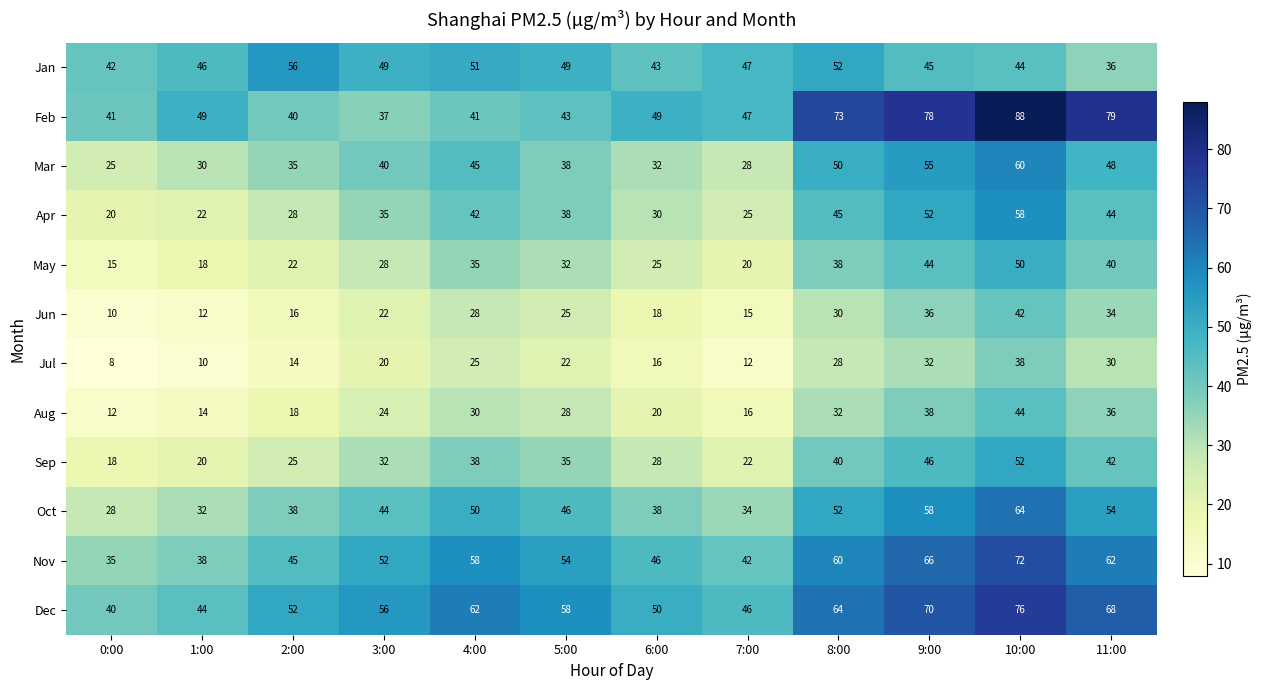

What is the difference between the maximum and second lowest values in the Nov series?

34